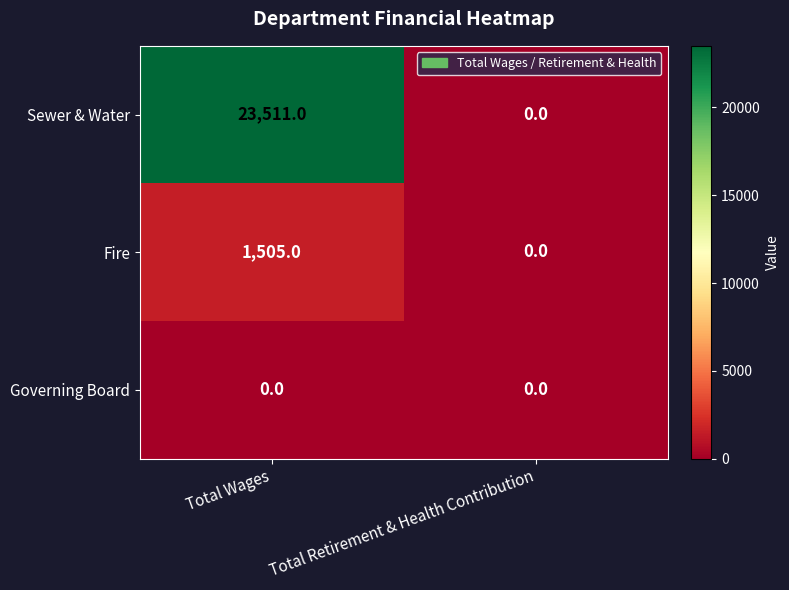

Which series has the largest range (max minus min)?

Sewer & Water